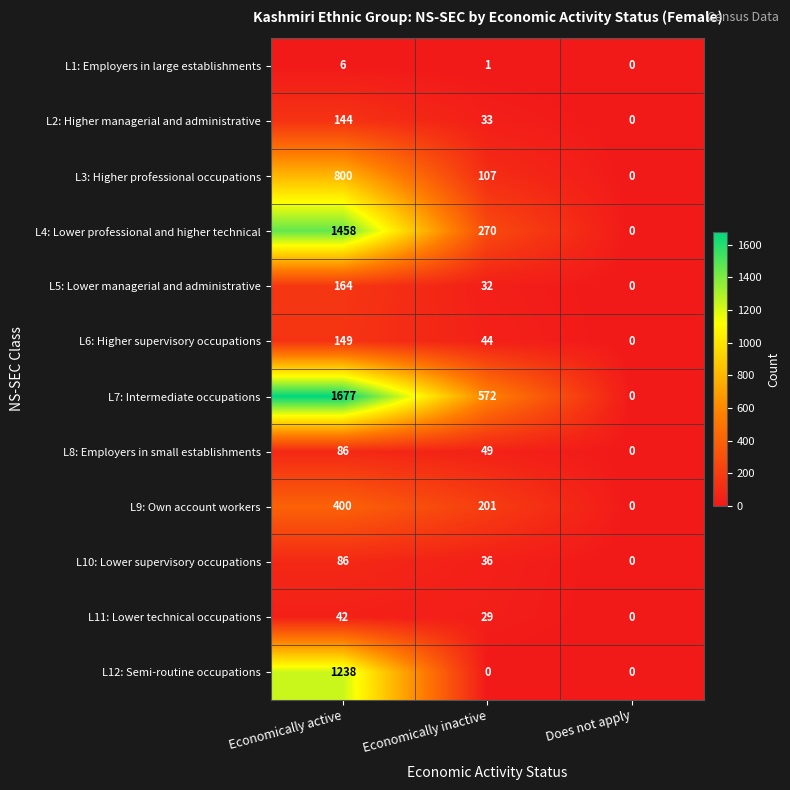

At Economically inactive, list the series in order from largest to smallest.

L7: Intermediate occupations, L4: Lower professional and higher technical, L9: Own account workers, L3: Higher professional occupations, L8: Employers in small establishments, L6: Higher supervisory occupations, L10: Lower supervisory occupations, L2: Higher managerial and administrative, L5: Lower managerial and administrative, L11: Lower technical occupations, L1: Employers in large establishments, L12: Semi-routine occupations